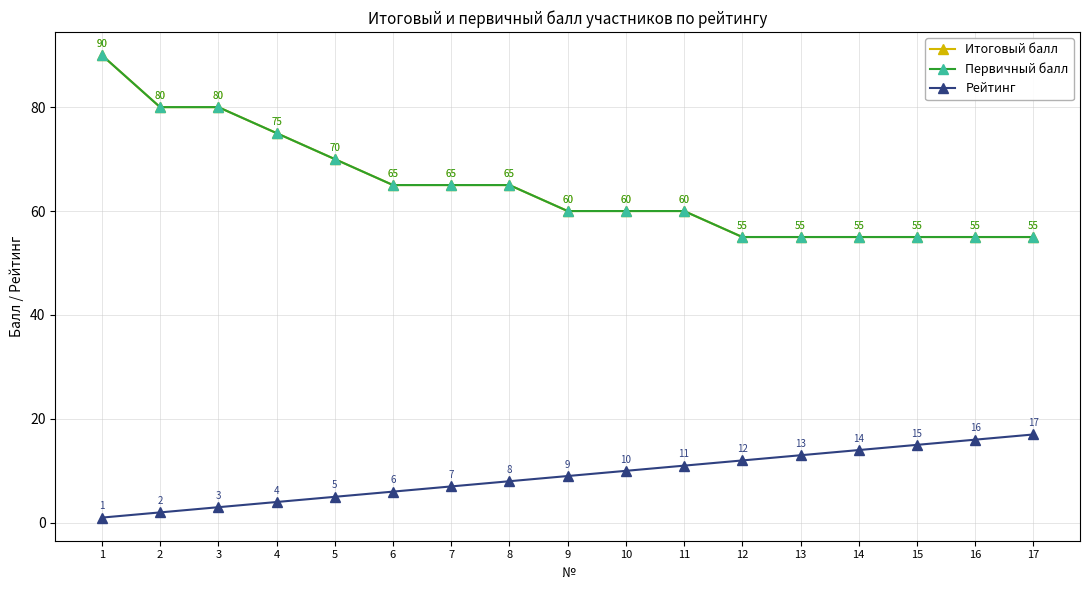

At which label does Первичный балл first exceed 60?

1